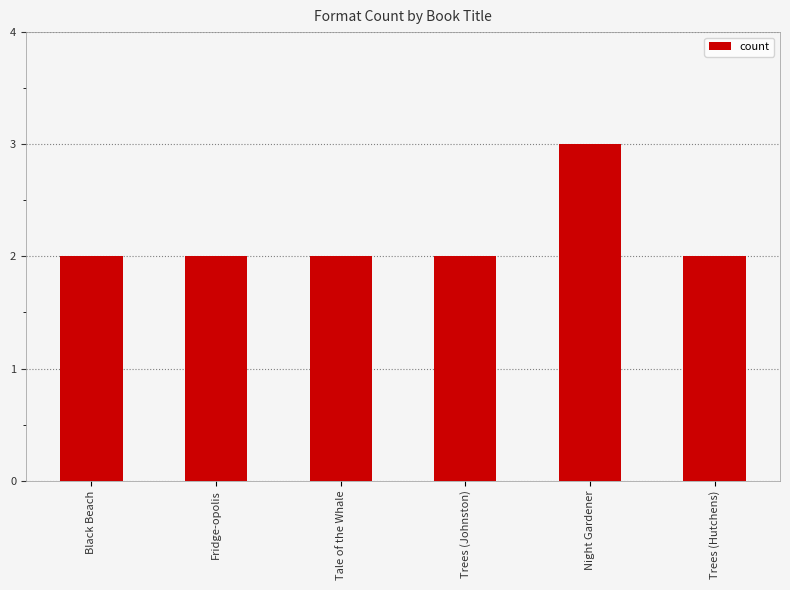

The chart shows a value of 4 at Night Gardener. True or false?

False